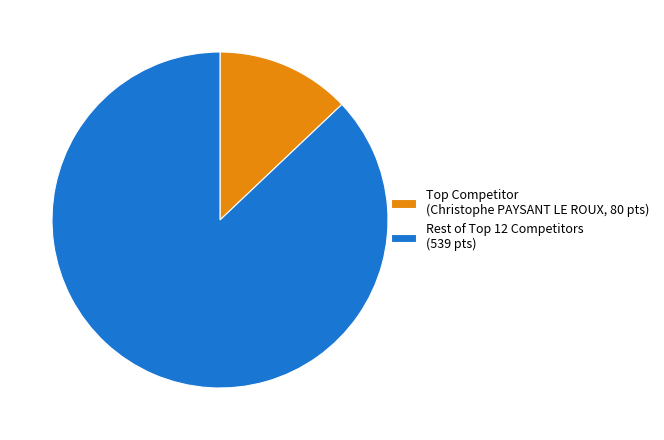

How many segments does this pie chart have?

2